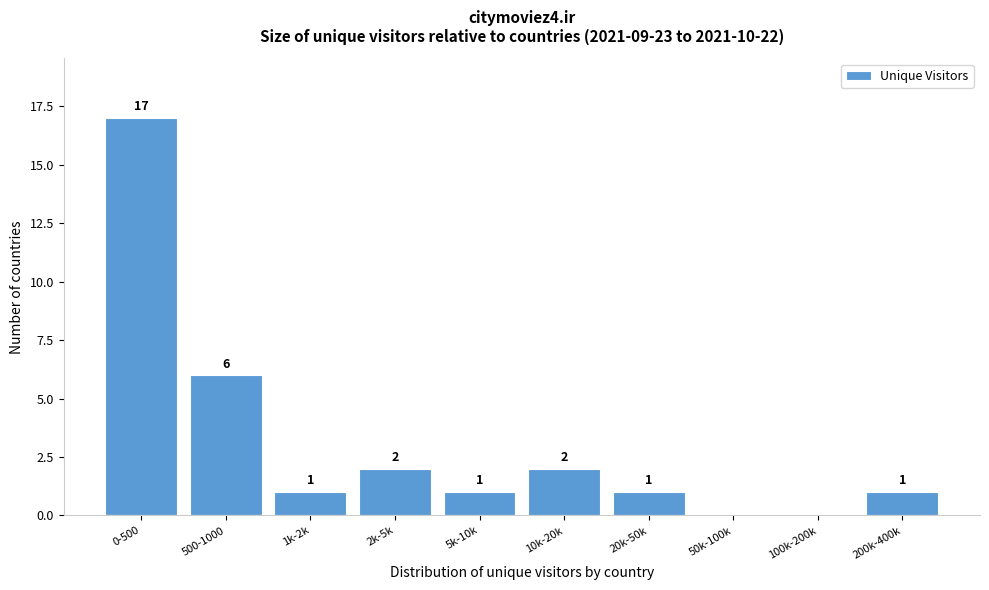

Reading left to right, extract all data points from this chart.

0-500=17	500-1000=6	1k-2k=1	2k-5k=2	5k-10k=1	10k-20k=2	20k-50k=1	50k-100k=0	100k-200k=0	200k-400k=1